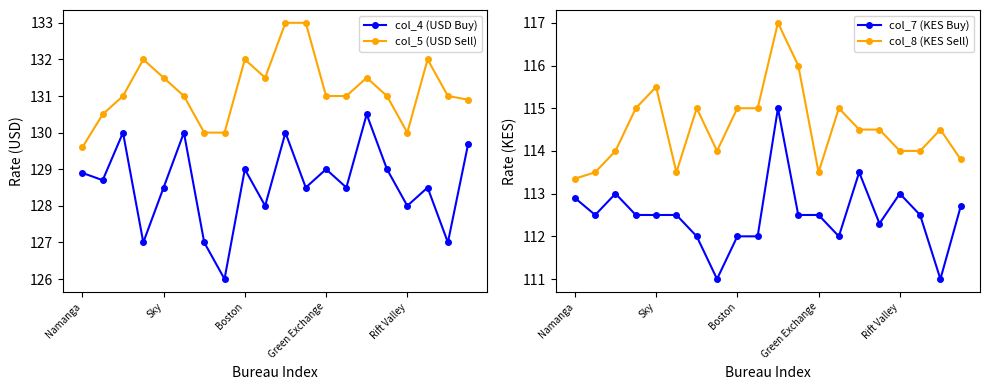

What is the label of the 15th point from the right?

5